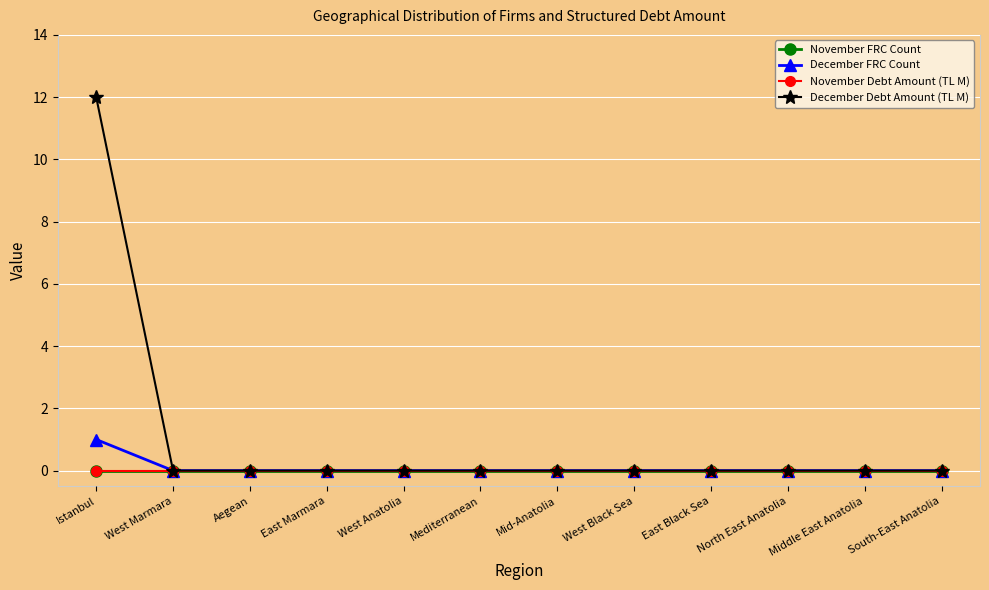

Does the chart have visible grid lines?

Yes